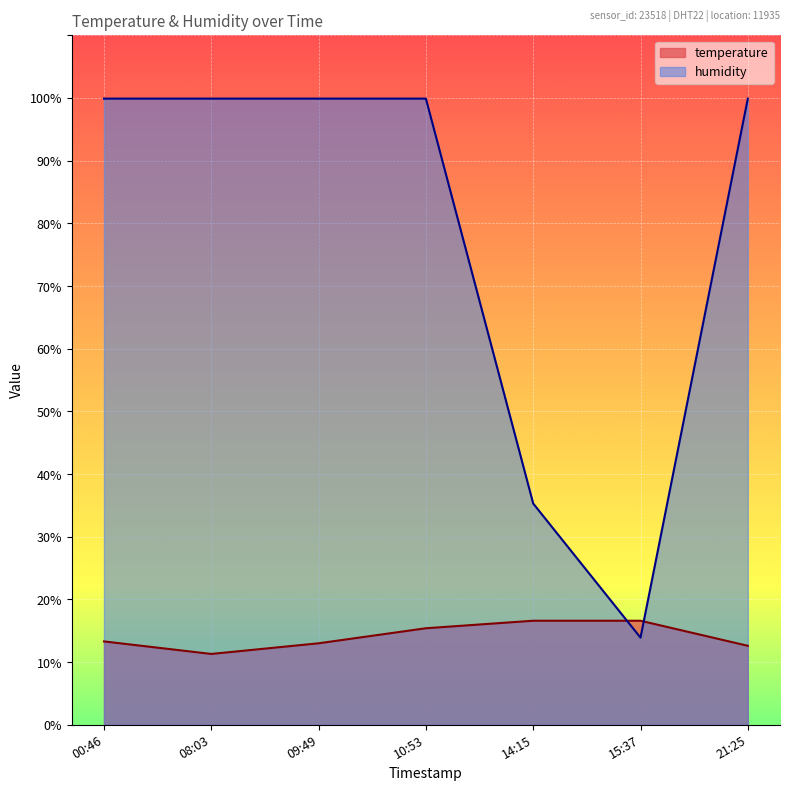

What position from the left is 15:37?

6